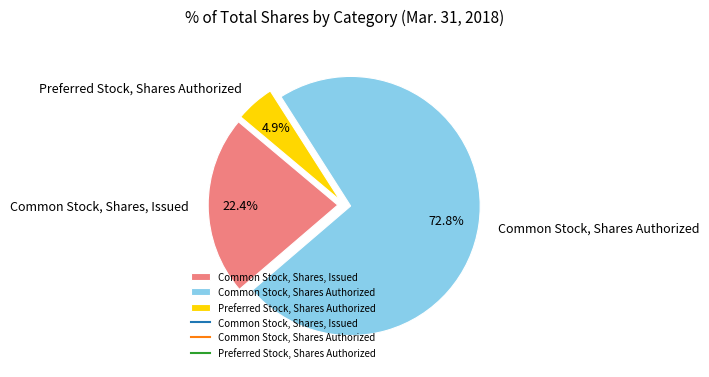

How much of the chart is everything except Common Stock, Shares, Issued?

77.6%